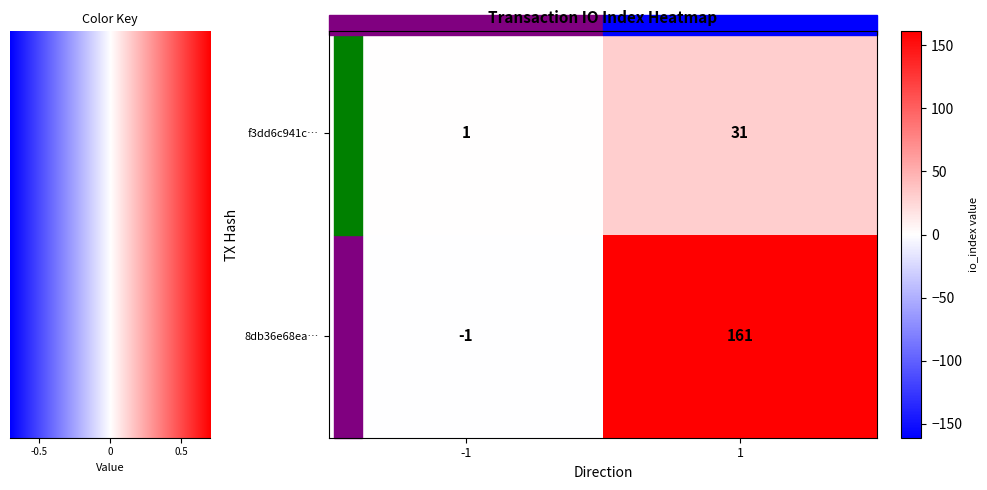

Which series has the largest range (max minus min)?

8db36e68ea…